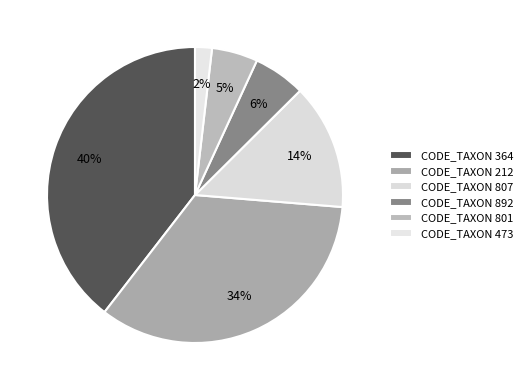

Does any single category account for the majority?

No